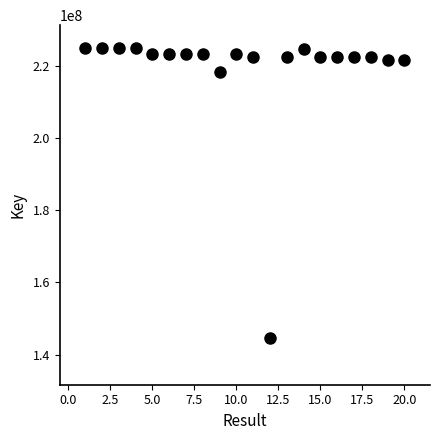

What is the range of Y values (max minus min)?

80305842